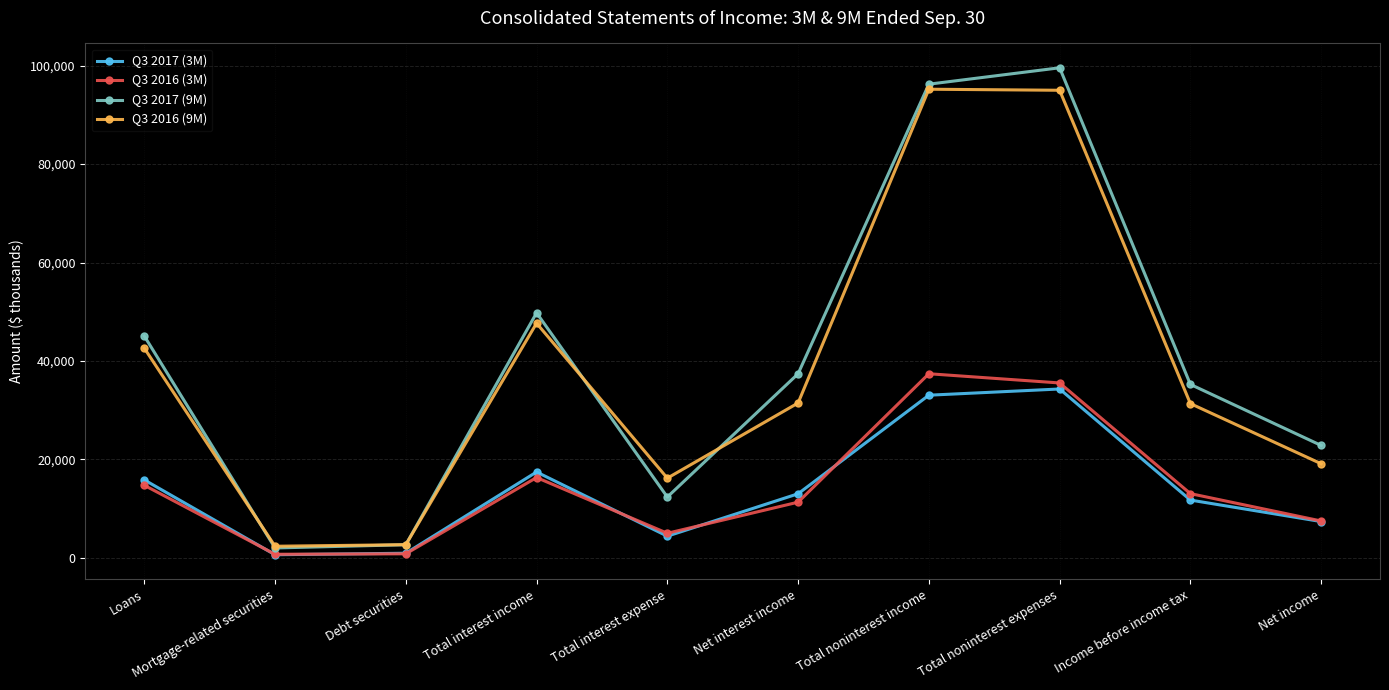

What is the label of the 7th point from the left?

Total noninterest income